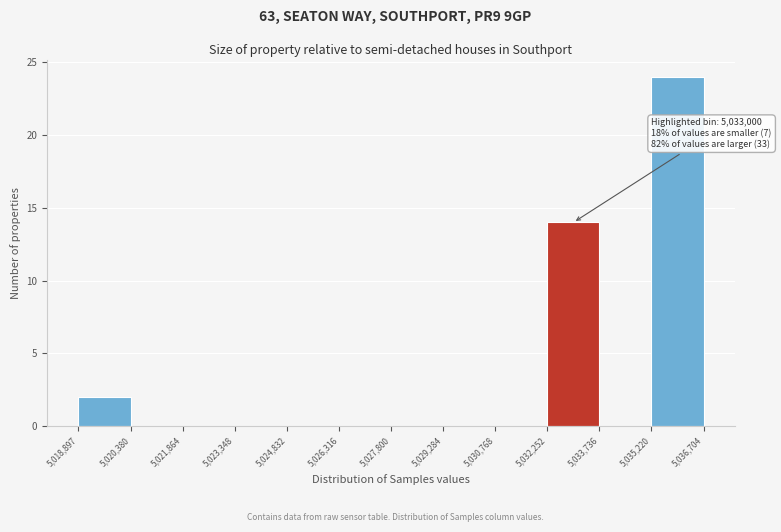

Which range on the x-axis has the tallest bar?

5,035,220 to 5,036,704